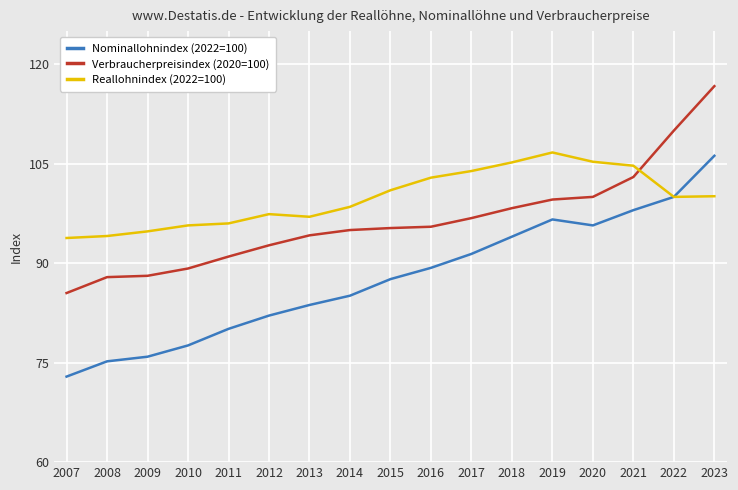

At which label does Nominallohnindex (2022=100) reach its peak?

2023